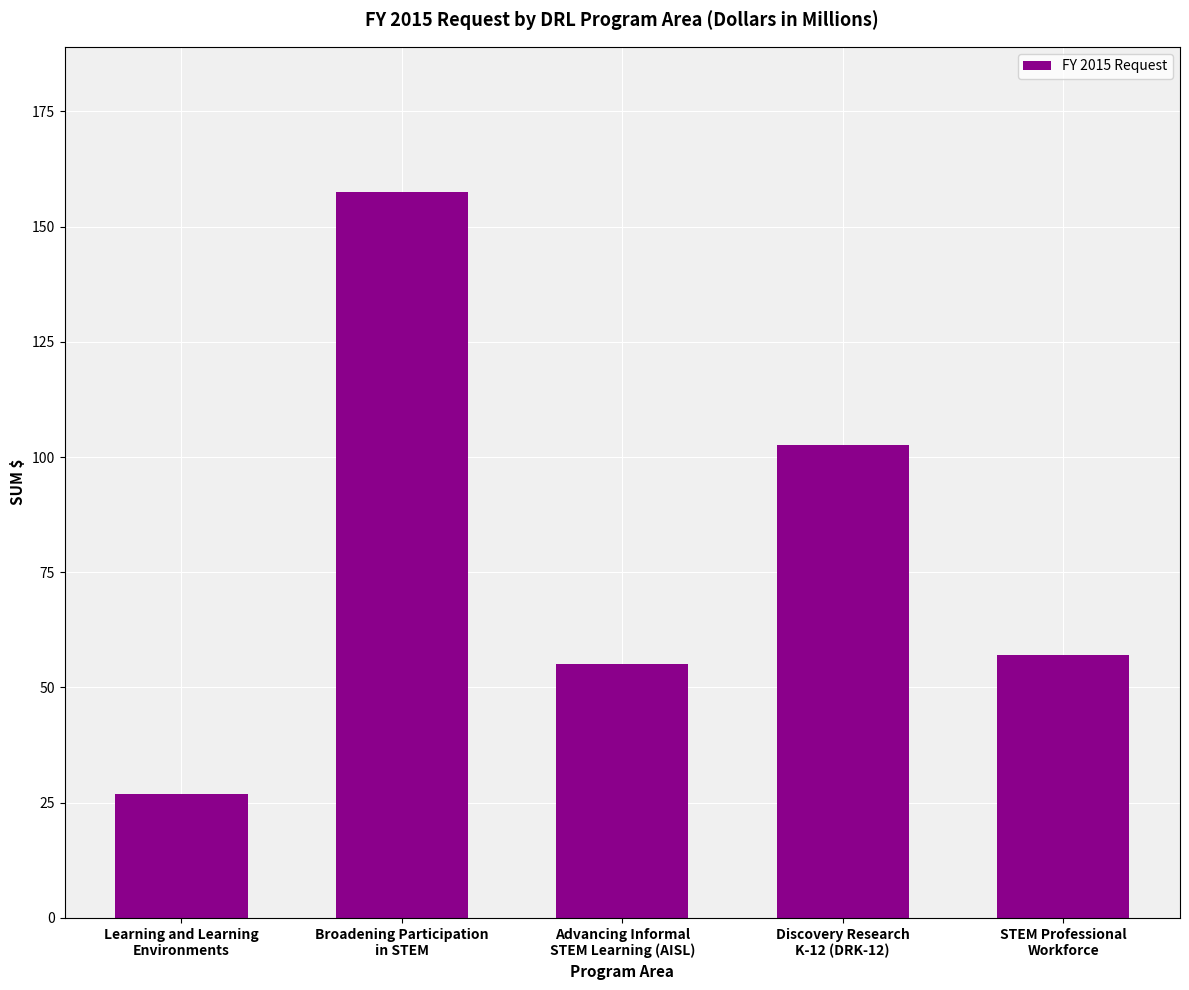

What is the greatest value displayed?

157.5